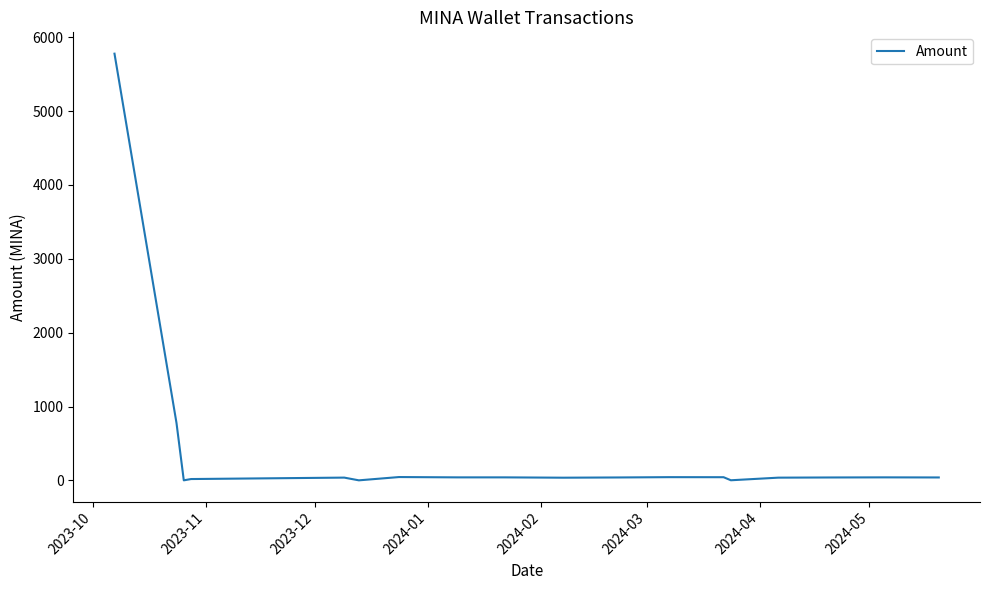

What is the difference between the maximum and minimum values?

5778.5